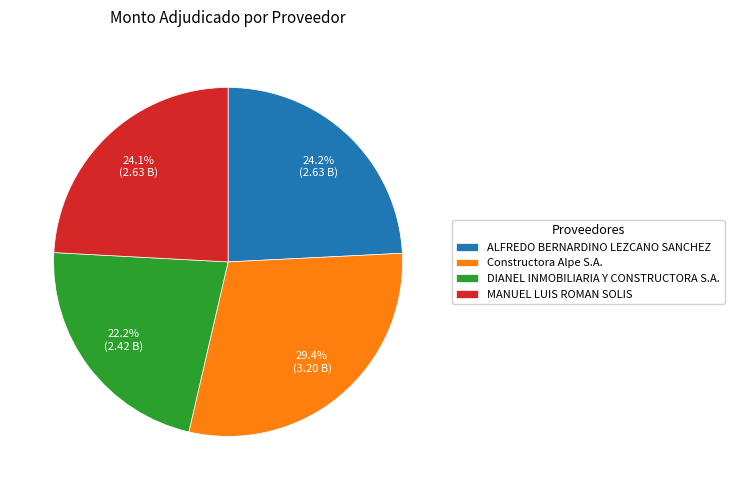

Which category has the biggest portion of the pie?

Constructora Alpe S.A.